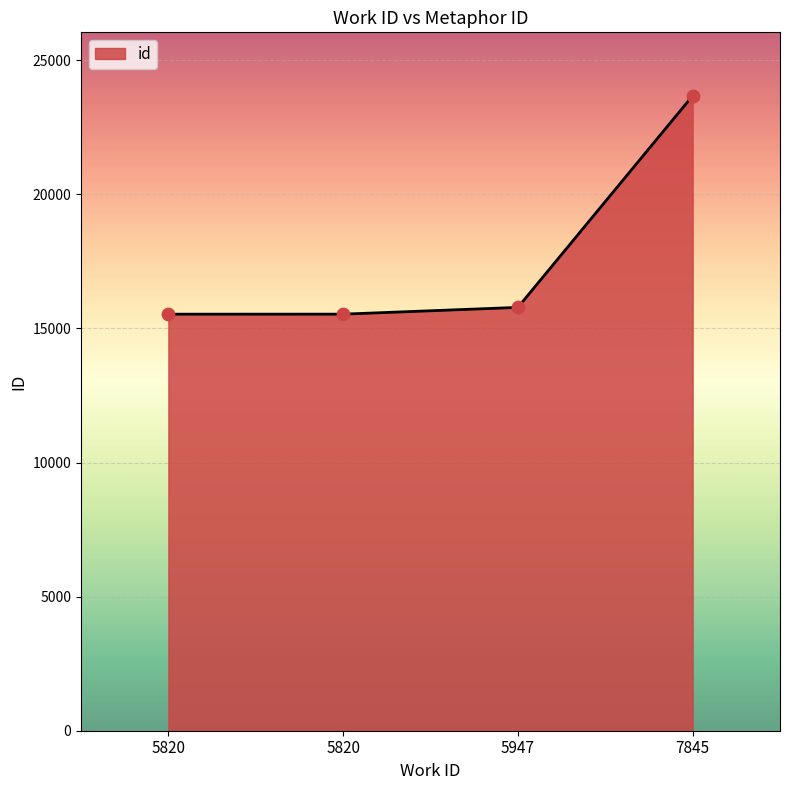

Which has a higher value, 5820 or 5820?

5820